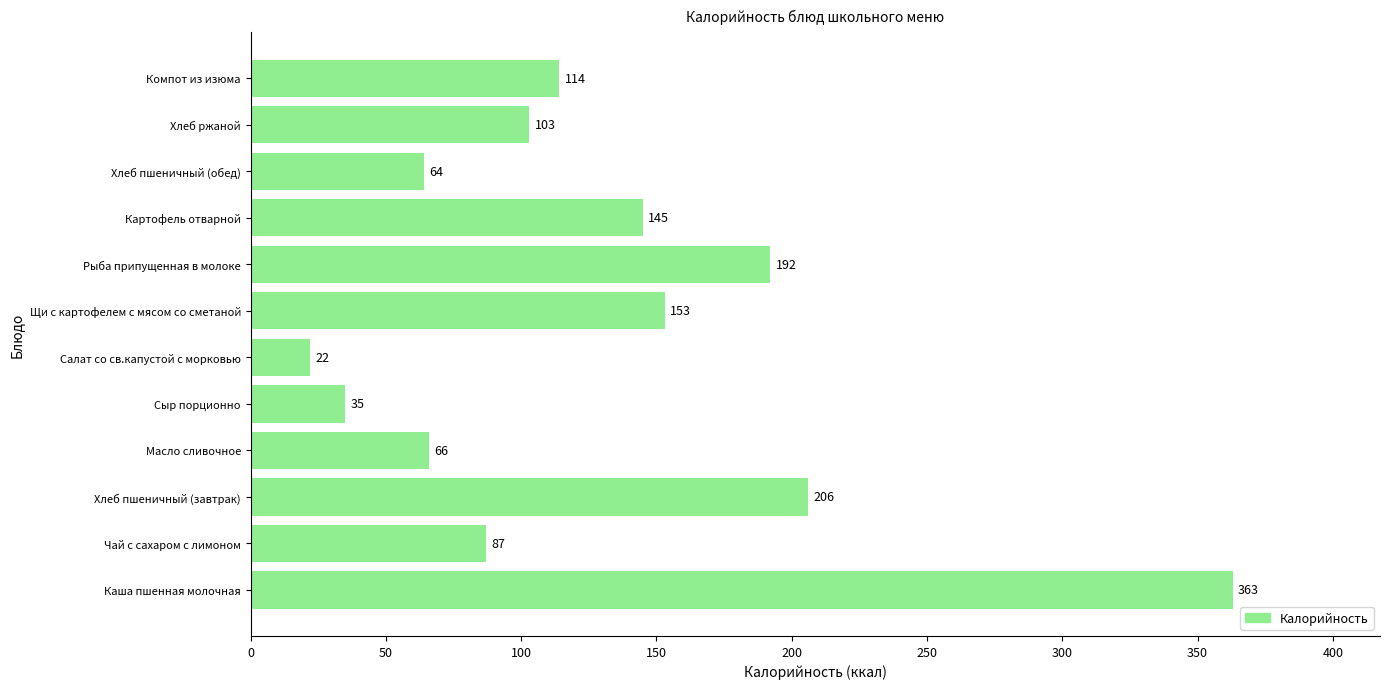

Approximately how many times larger is the value at Сыр порционно compared to Компот из изюма?

0.3